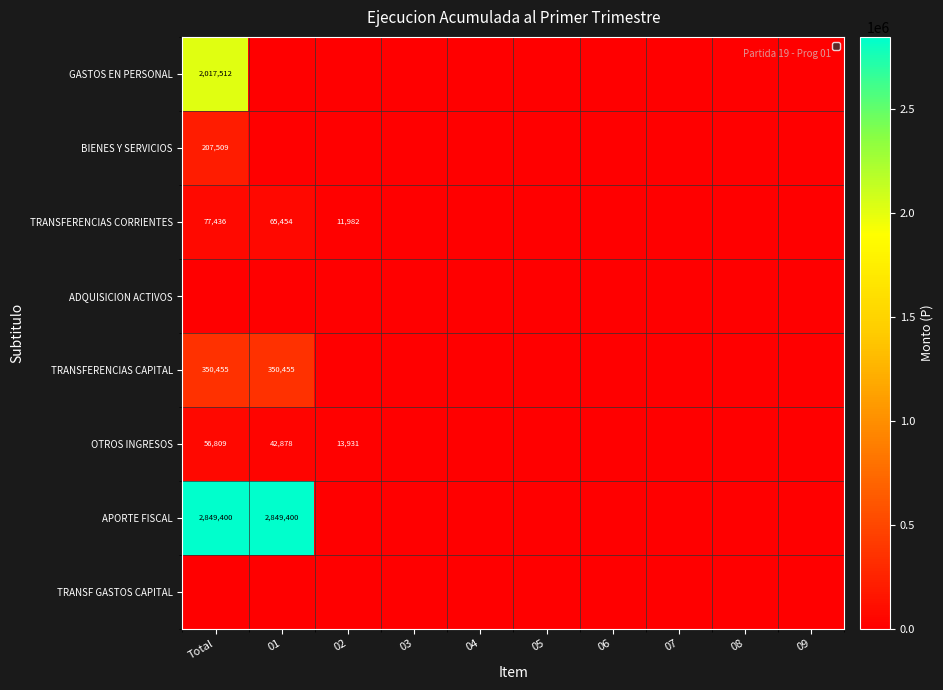

How many data points in GASTOS EN PERSONAL are above 0?

1